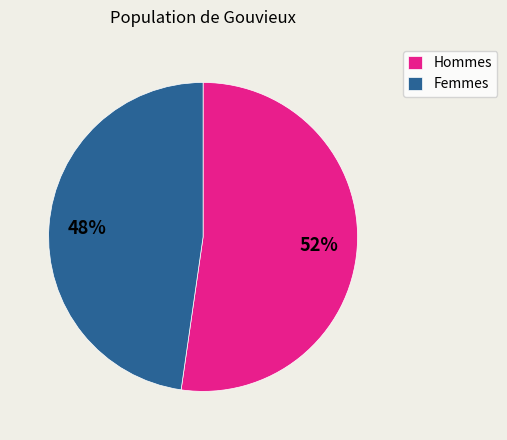

To the nearest percent, what is the average slice percentage?

50%